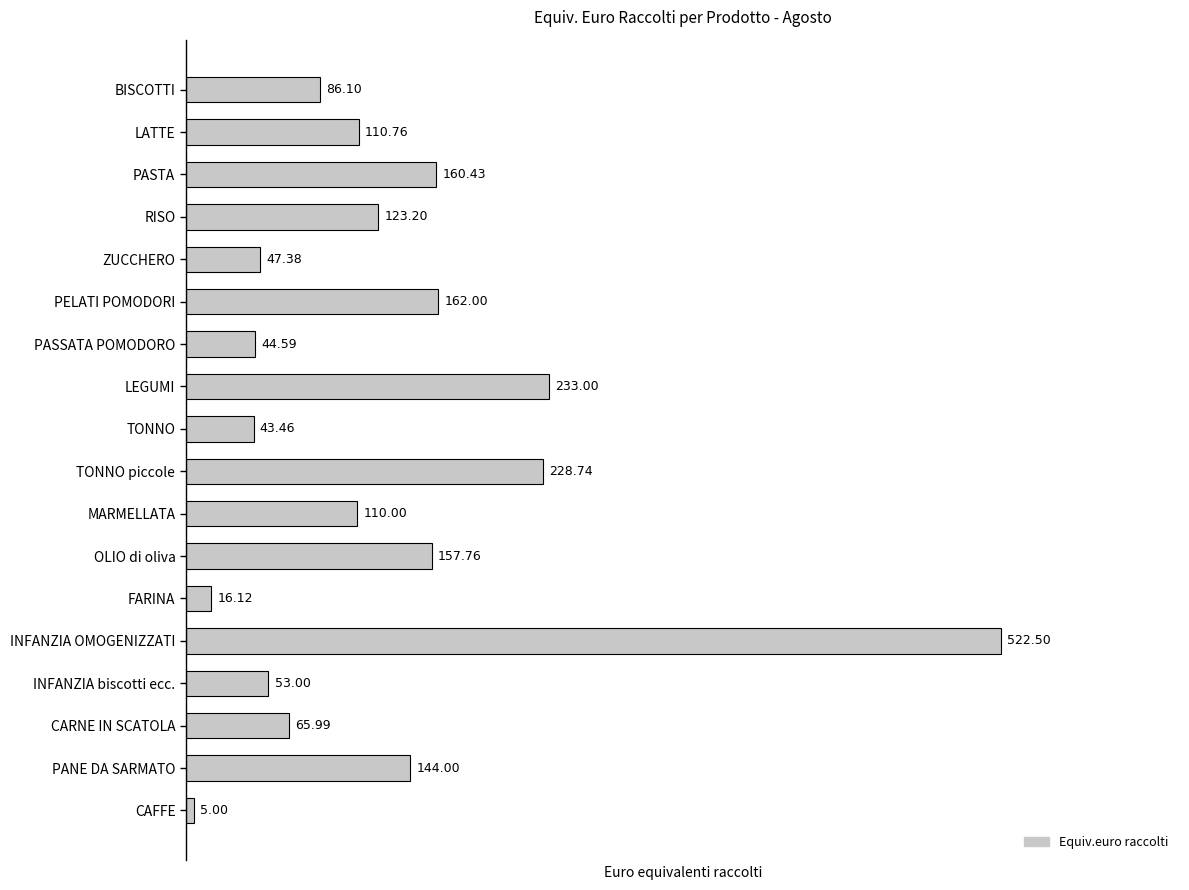

Which label corresponds to the smallest value in the chart?

CAFFE